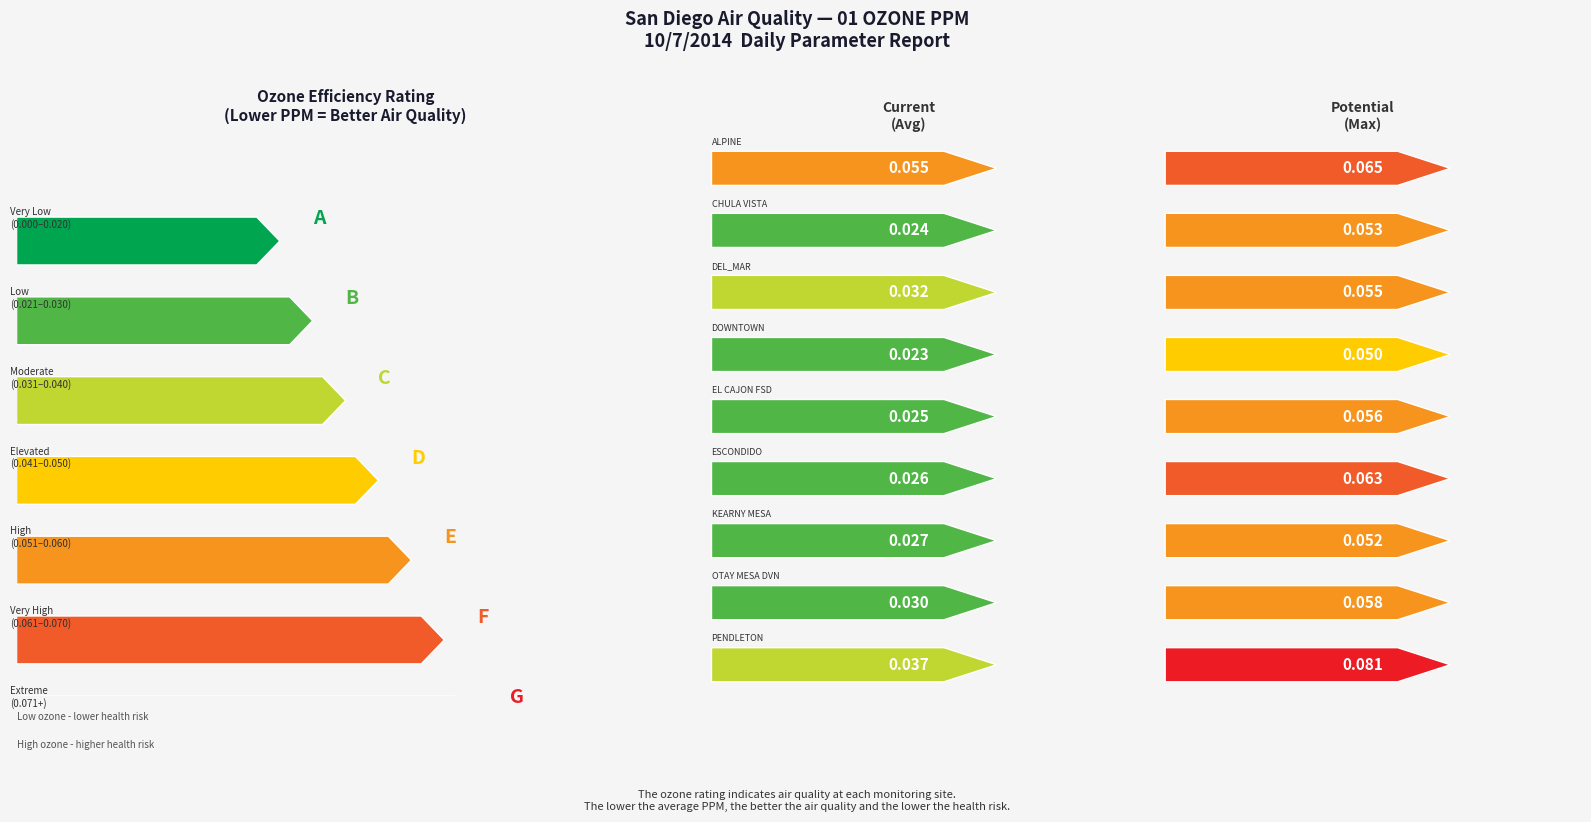

Which series has the largest total across all categories?

Max